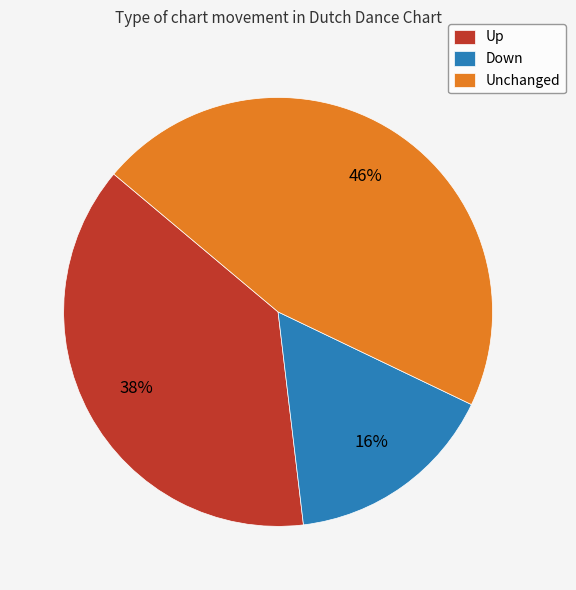

Do Up and Unchanged together represent more than half of the pie?

Yes